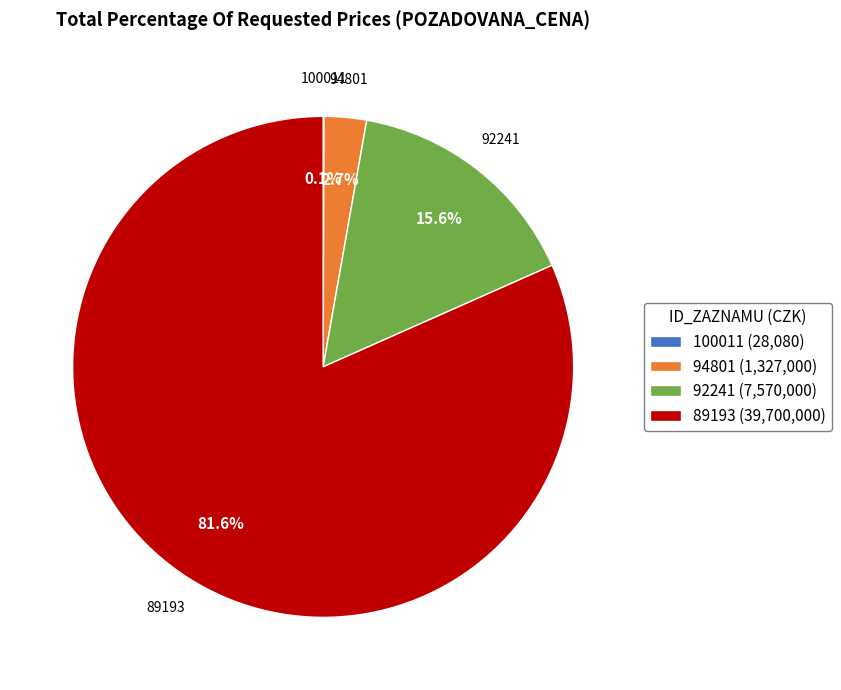

Which has a higher value, 89193 or 92241?

89193